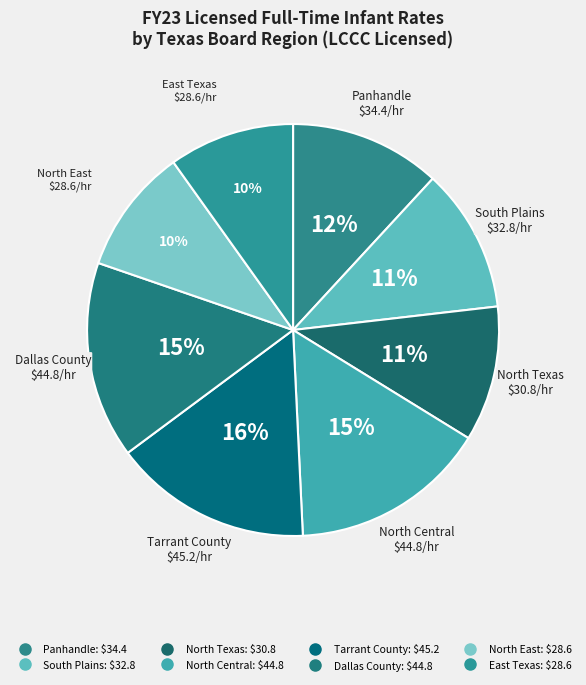

How many segments does this pie chart have?

8